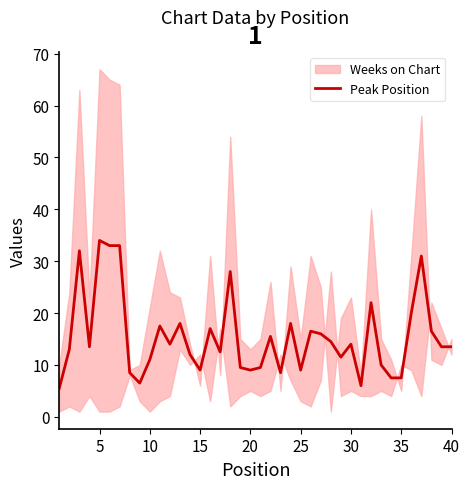

The value of Peak Position at 15 is 9.0. True or false?

True